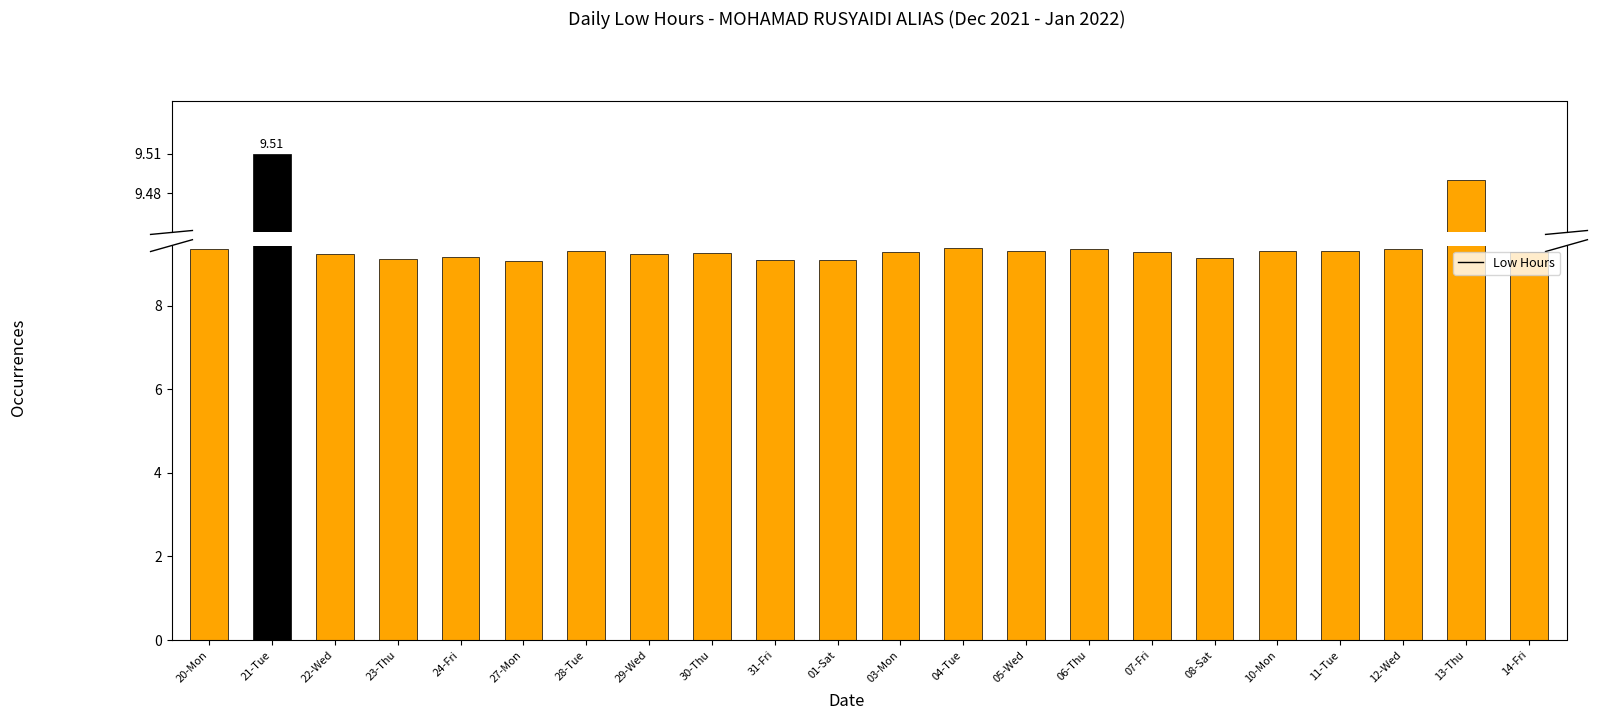

Which has a higher value, 23-Thu or 29-Wed?

29-Wed